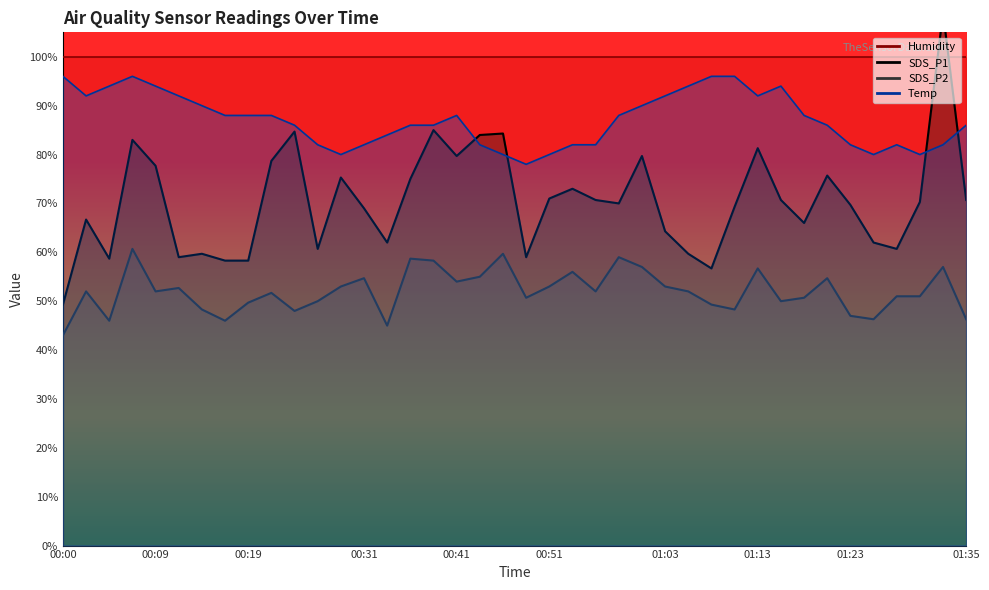

Count the Temp values in the range 82 to 92.

26